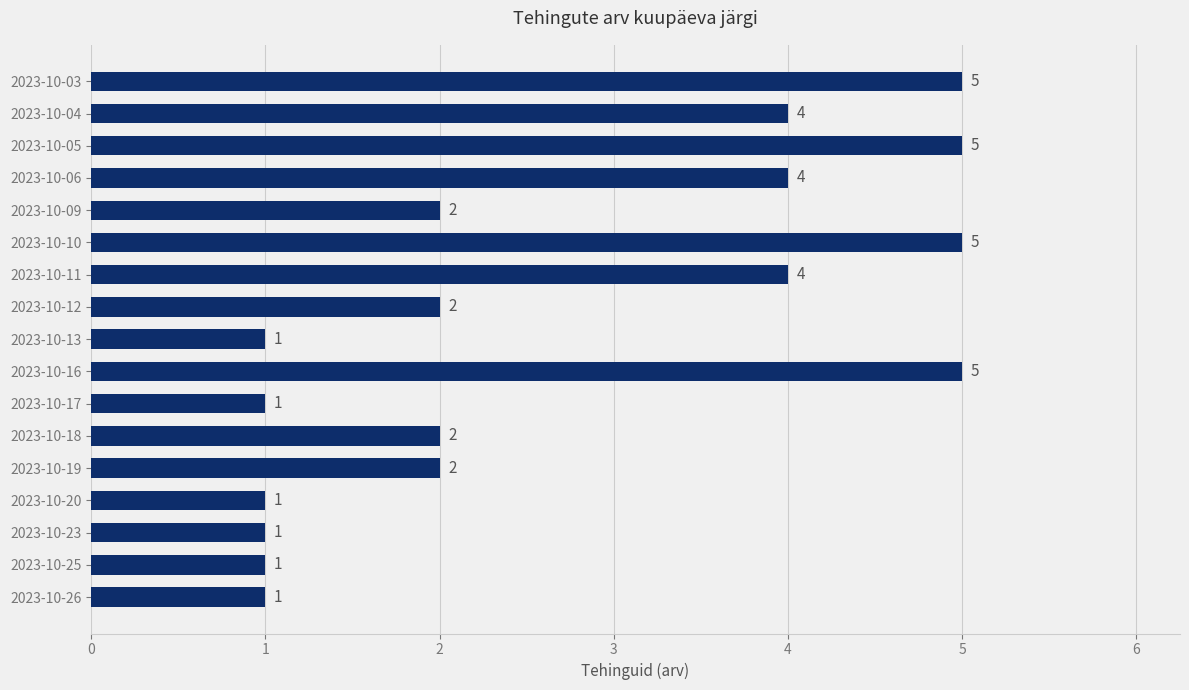

True or false: the data shows 5 at 2023-10-05.

True